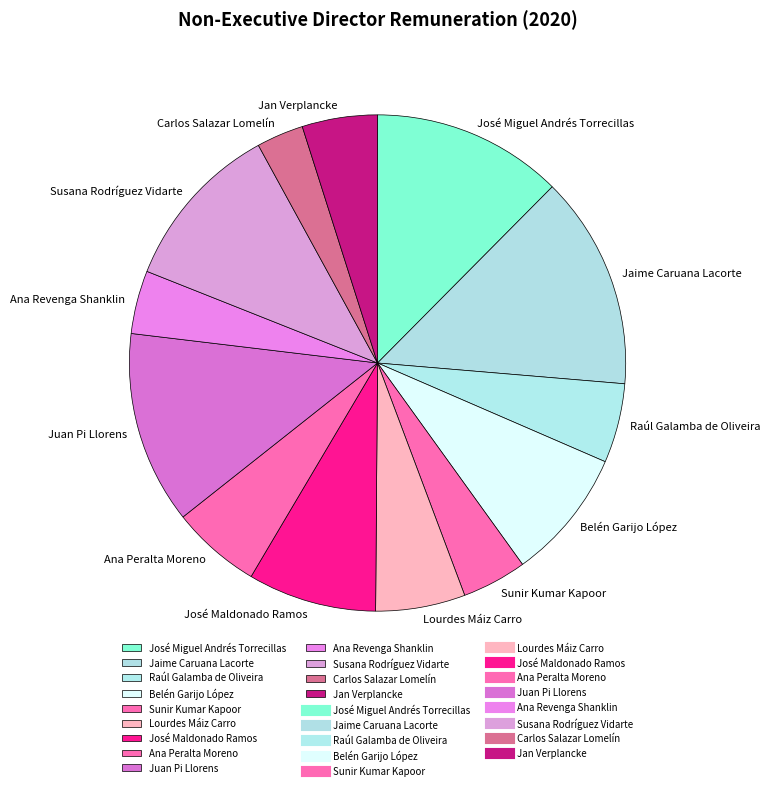

Count the number of slices in the pie.

13